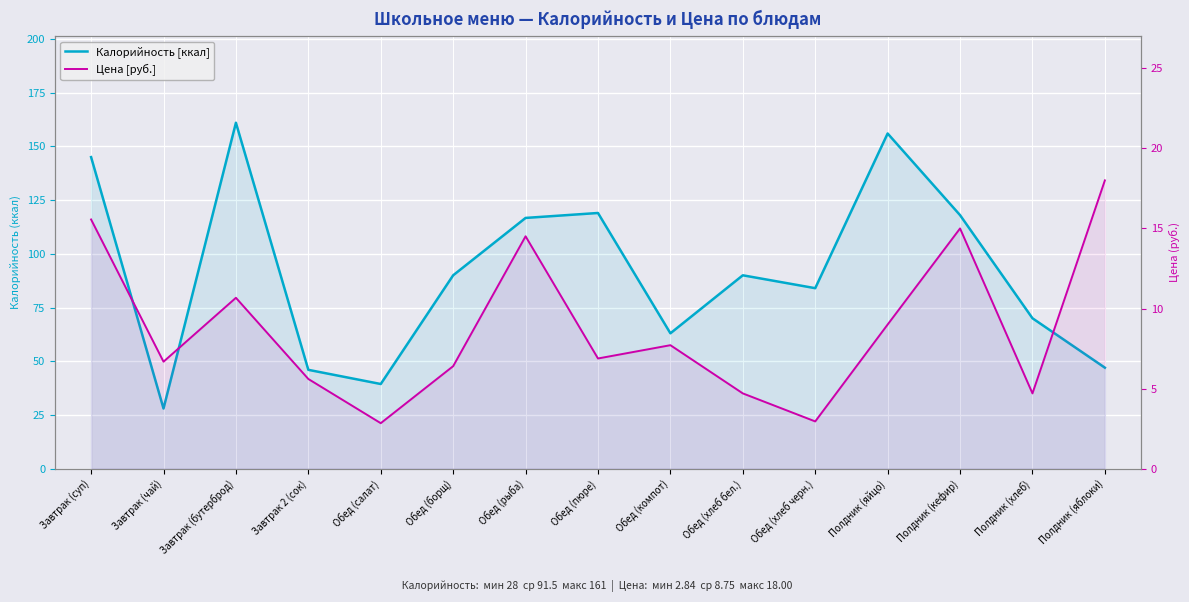

What is the label of the 3rd point from the left?

Завтрак (бутерброд)